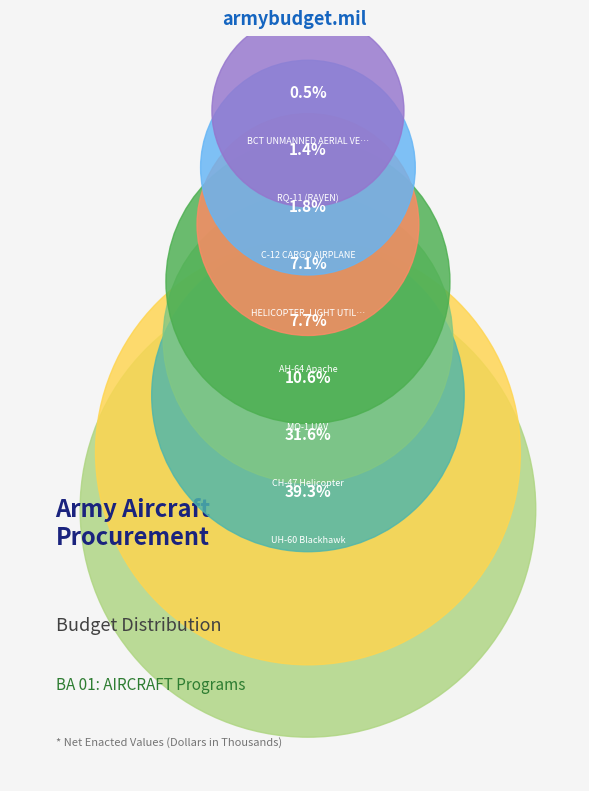

How many slices are in this pie chart?

8